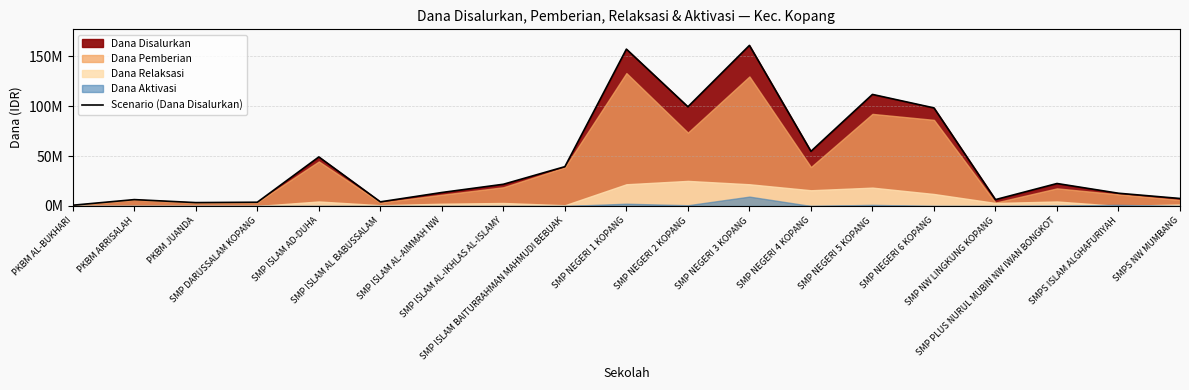

Which has a higher value, SMP NEGERI 6 KOPANG or SMP NEGERI 3 KOPANG?

SMP NEGERI 3 KOPANG